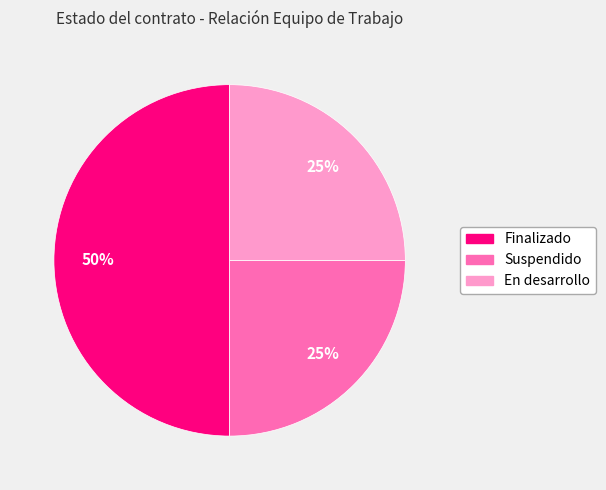

To the nearest percent, what percentage of the pie is Suspendido?

25%